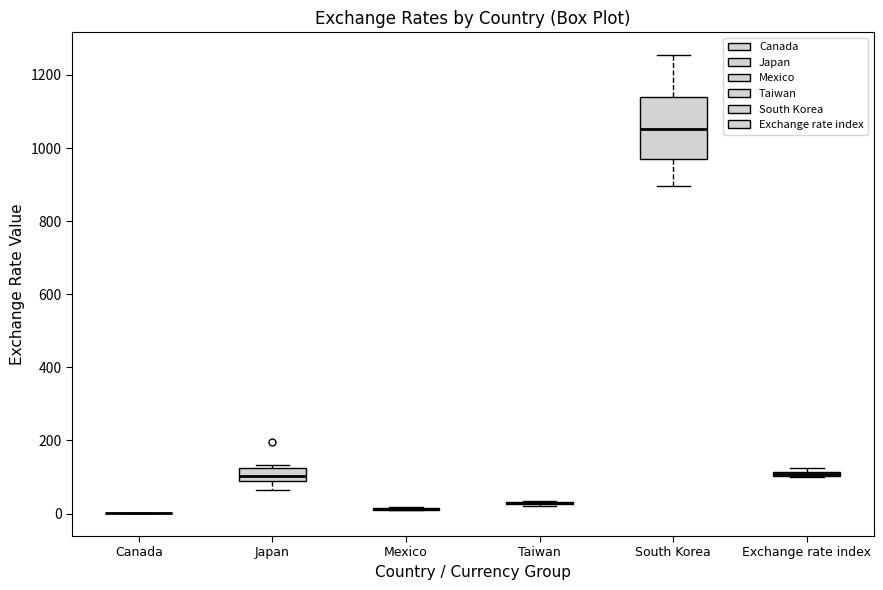

Where is the lower edge of the box for Exchange rate index on the y-axis? The values are not printed on the chart, so give them approximately, as read against the axis.

100